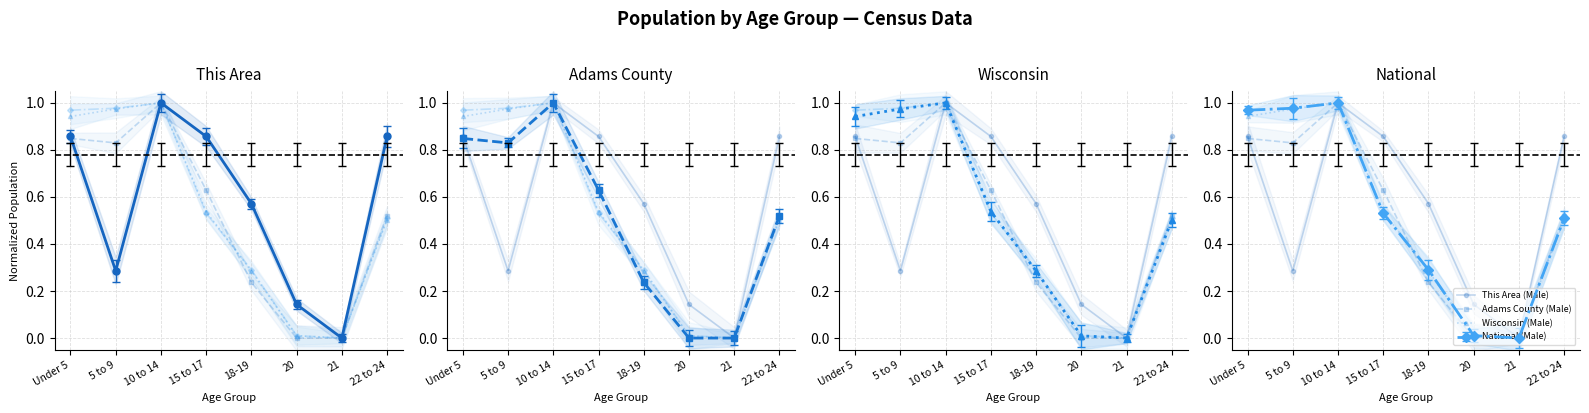

Is the value of National (Male) at 20 greater than the value of Adams County (Male) at 18-19?

No